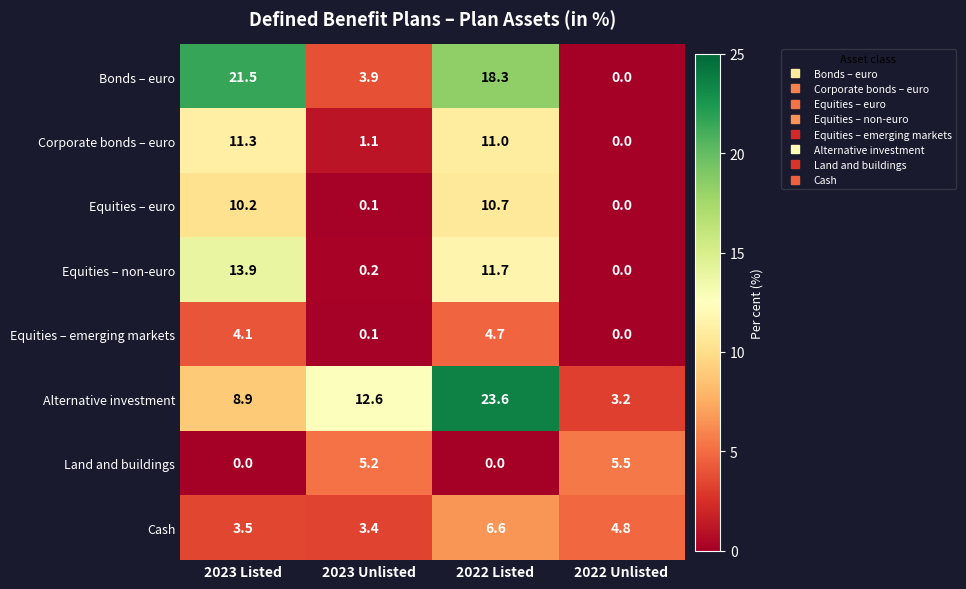

List the series in order of their peak value, highest first.

Alternative investment, Bonds – euro, Equities – non-euro, Corporate bonds – euro, Equities – euro, Cash, Land and buildings, Equities – emerging markets